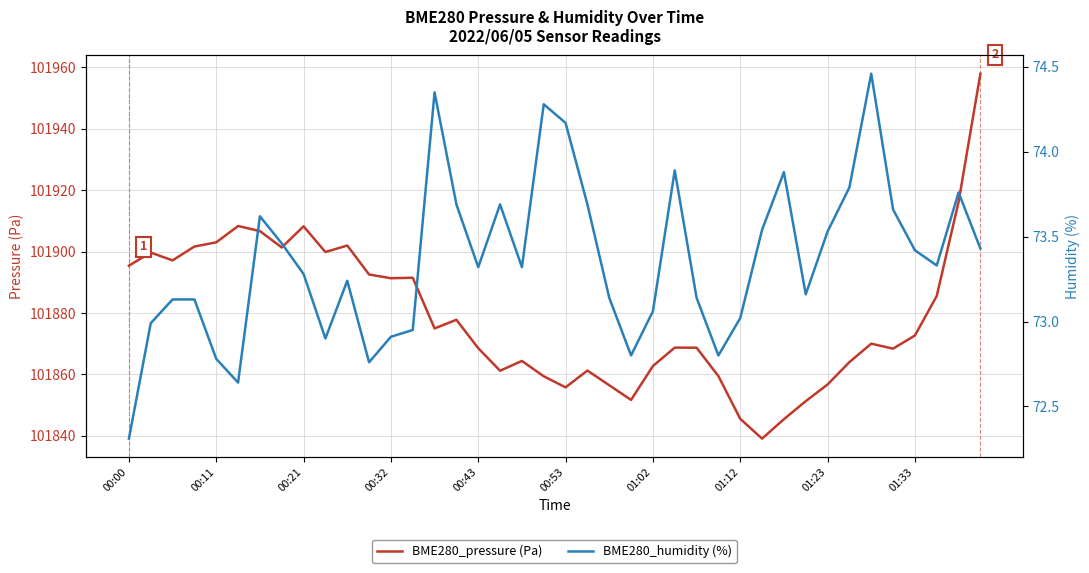

Reading left to right, transcribe all the data shown in this chart.

BME280_pressure (Pa): 101895.4	101899.7	101897.1	101901.6	101903.0	101908.3	101906.7	101901.3	101908.2	101899.8	101902.0	101892.5	101891.3	101891.5	101875.0	101877.8	101868.5	101861.2	101864.4	101859.4	101855.8	101861.2	101856.5	101851.7	101862.7	101868.7	101868.7	101859.4	101845.5	101839.1	101845.4	101851.3	101856.7	101864.0	101870.0	101868.4	101872.7	101885.5	101916.2	101957.9
BME280_humidity (%): 72.3	73.0	73.1	73.1	72.8	72.6	73.6	73.5	73.3	72.9	73.2	72.8	72.9	73.0	74.3	73.7	73.3	73.7	73.3	74.3	74.2	73.7	73.1	72.8	73.1	73.9	73.1	72.8	73.0	73.5	73.9	73.2	73.5	73.8	74.5	73.7	73.4	73.3	73.8	73.4